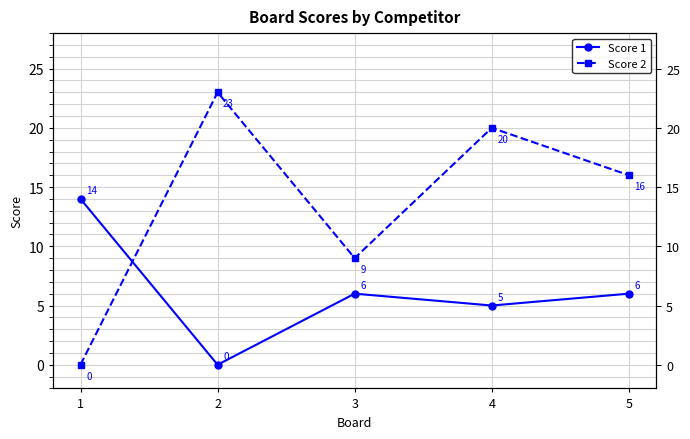

List the series in order of their overall mean, lowest first.

Score 1, Score 2